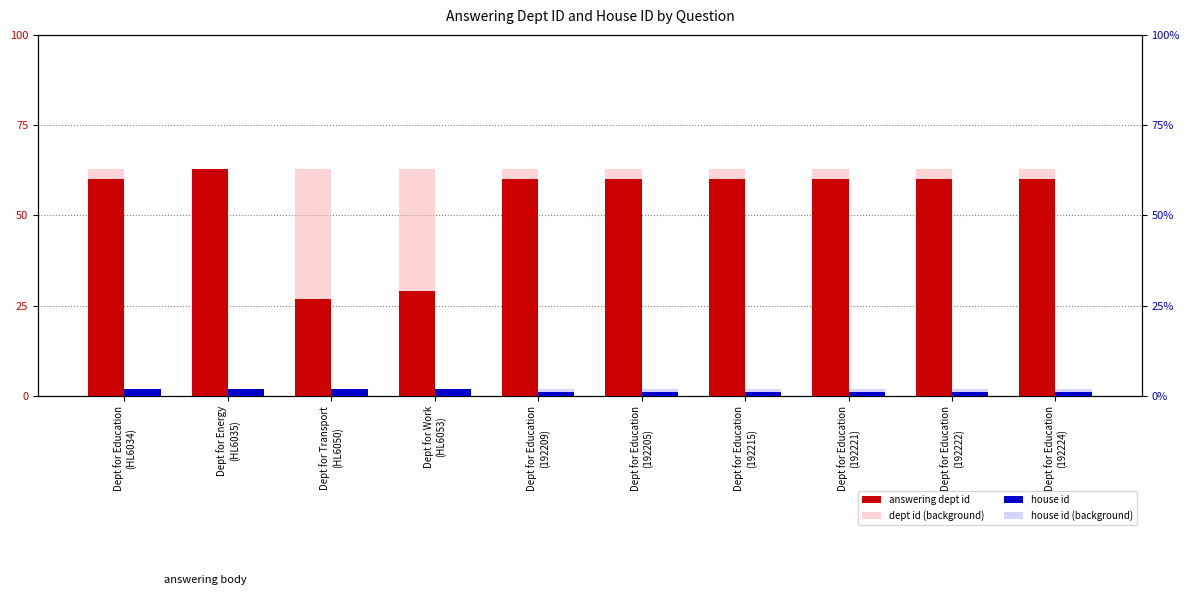

What is the total value across all series at Dept for Transport
(HL6050)?

94